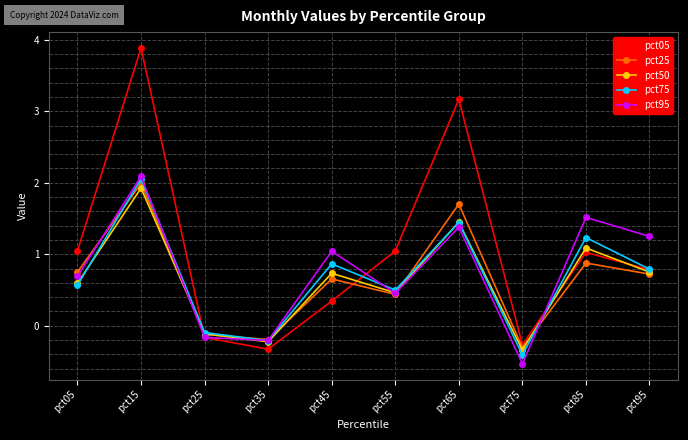

At which category does pct95 reach its first local valley?

pct35